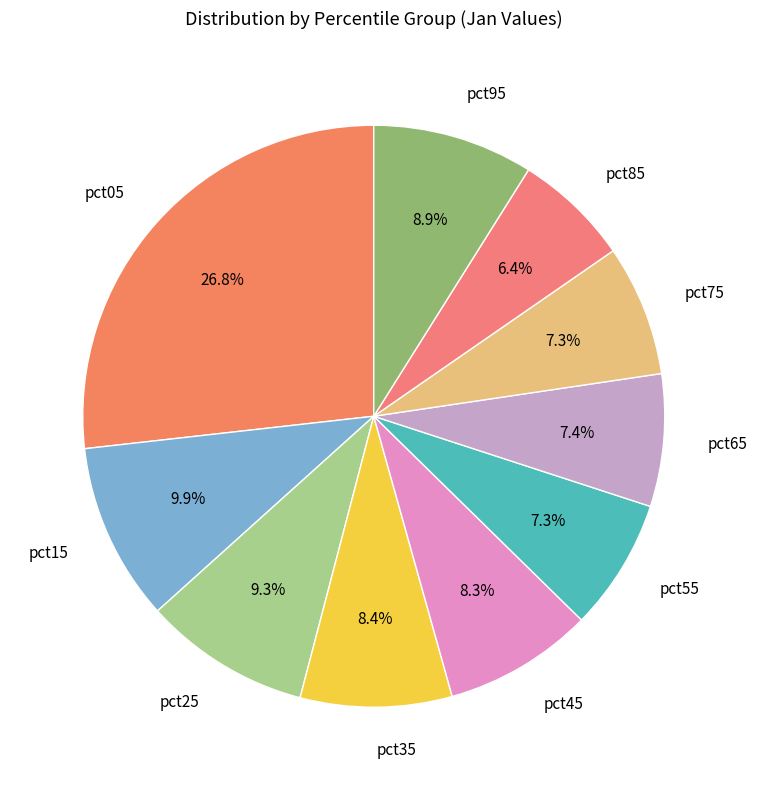

Is the sum of pct45 and pct85 greater than half?

No